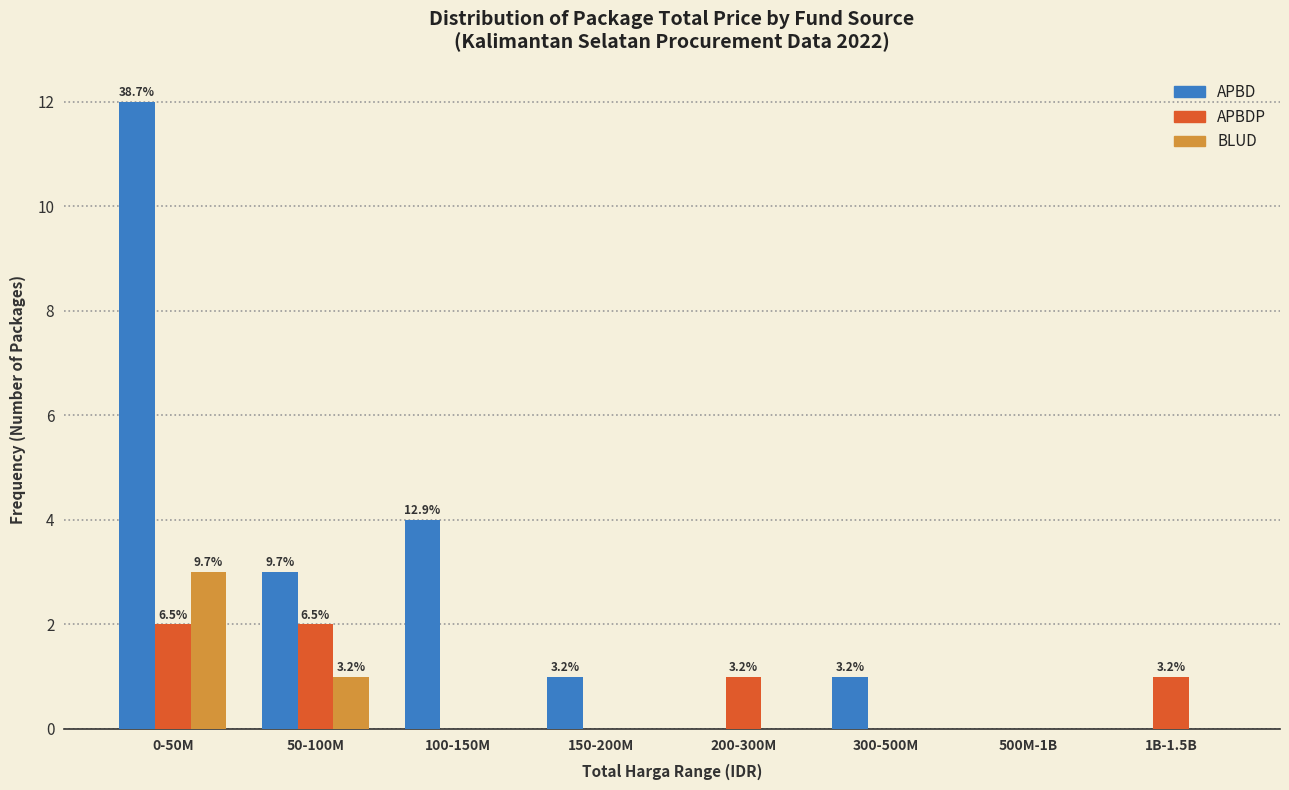

Reading left to right, list all the values displayed in this chart.

APBD: 0-50M=12	50-100M=3	100-150M=4	150-200M=1	200-300M=0	300-500M=1	500M-1B=0	1B-1.5B=0
APBDP: 0-50M=2	50-100M=2	100-150M=0	150-200M=0	200-300M=1	300-500M=0	500M-1B=0	1B-1.5B=1
BLUD: 0-50M=3	50-100M=1	100-150M=0	150-200M=0	200-300M=0	300-500M=0	500M-1B=0	1B-1.5B=0